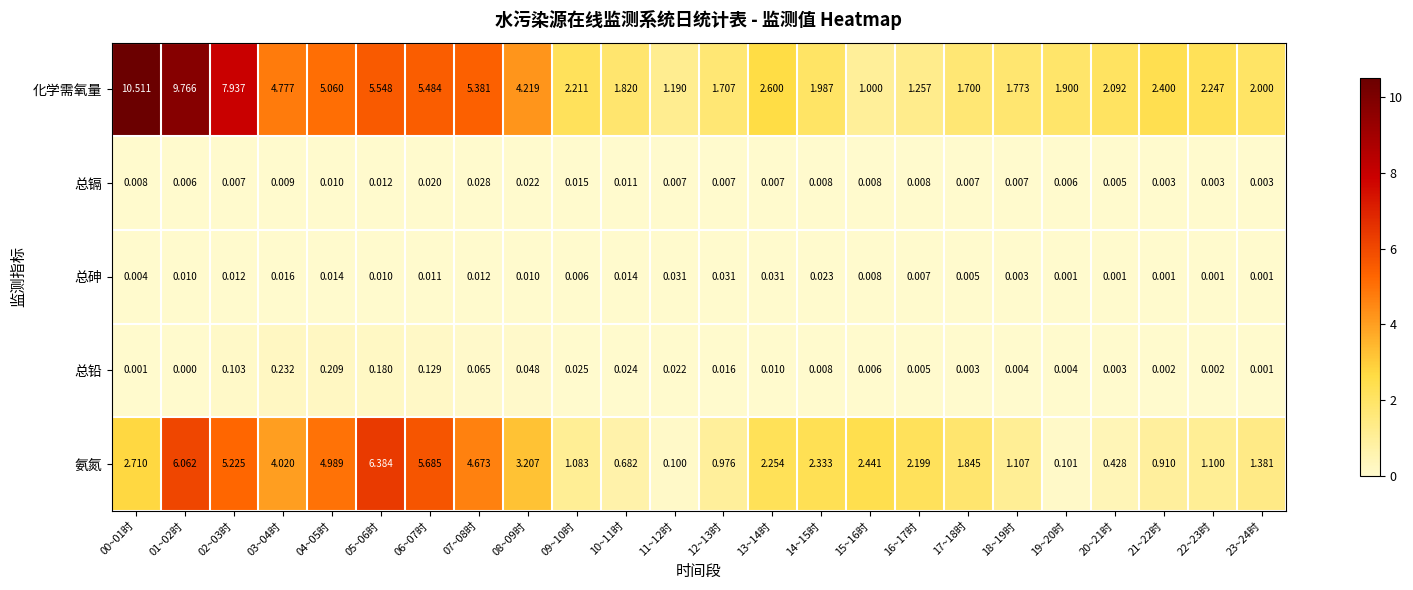

Rank the series at 12~13时 from highest to lowest value.

化学需氧量, 氨氮, 总砷, 总铅, 总镉